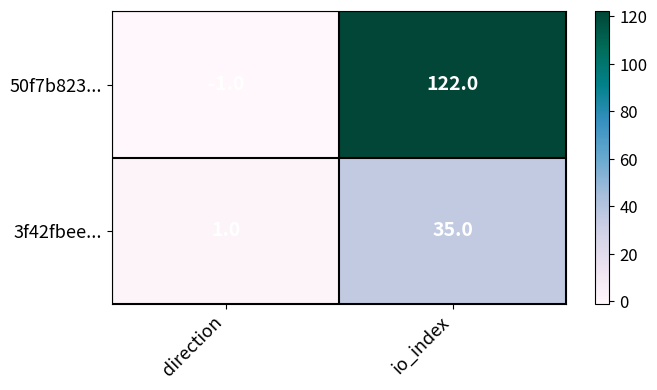

How many series are shown in this chart?

2